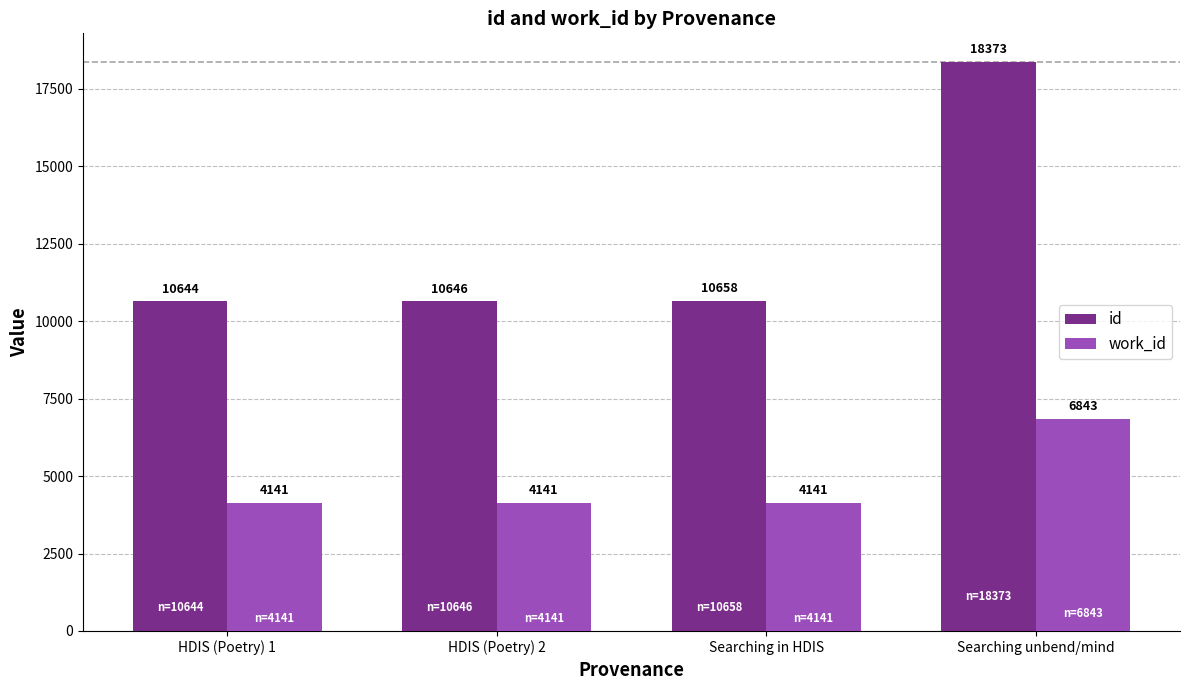

At Searching in HDIS, list the series in order from largest to smallest.

id, work_id